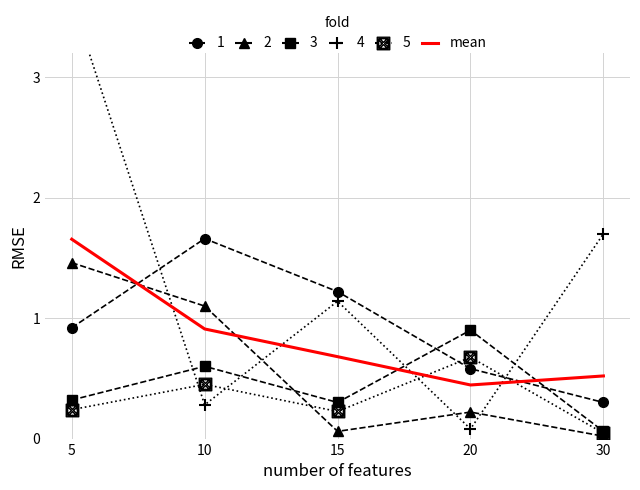

True or false: mean_box has a value of 0.4 at 10.

True